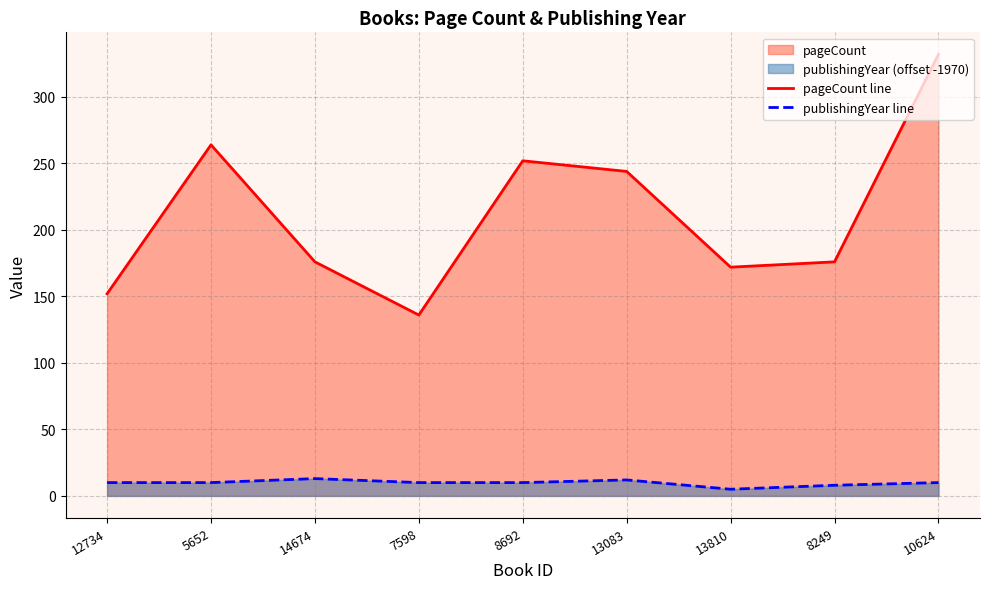

What is the approximate value of pageCount line at 8692?

252